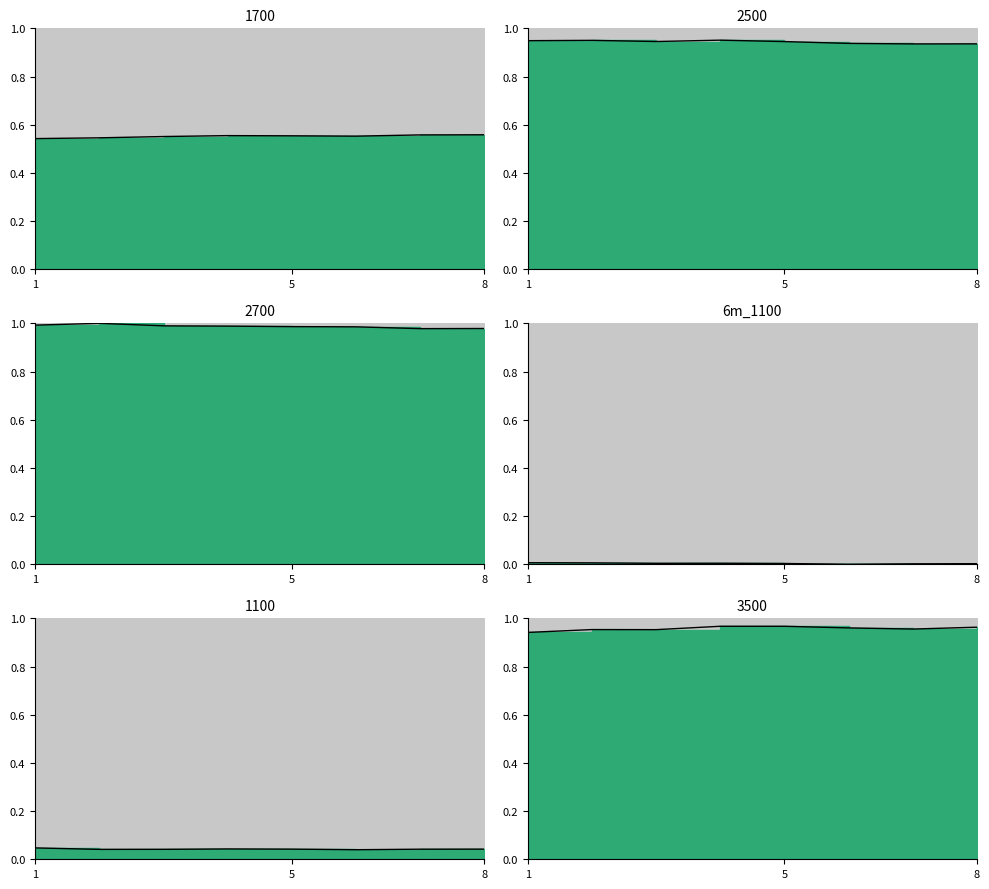

How many categories are shown in the chart?

8